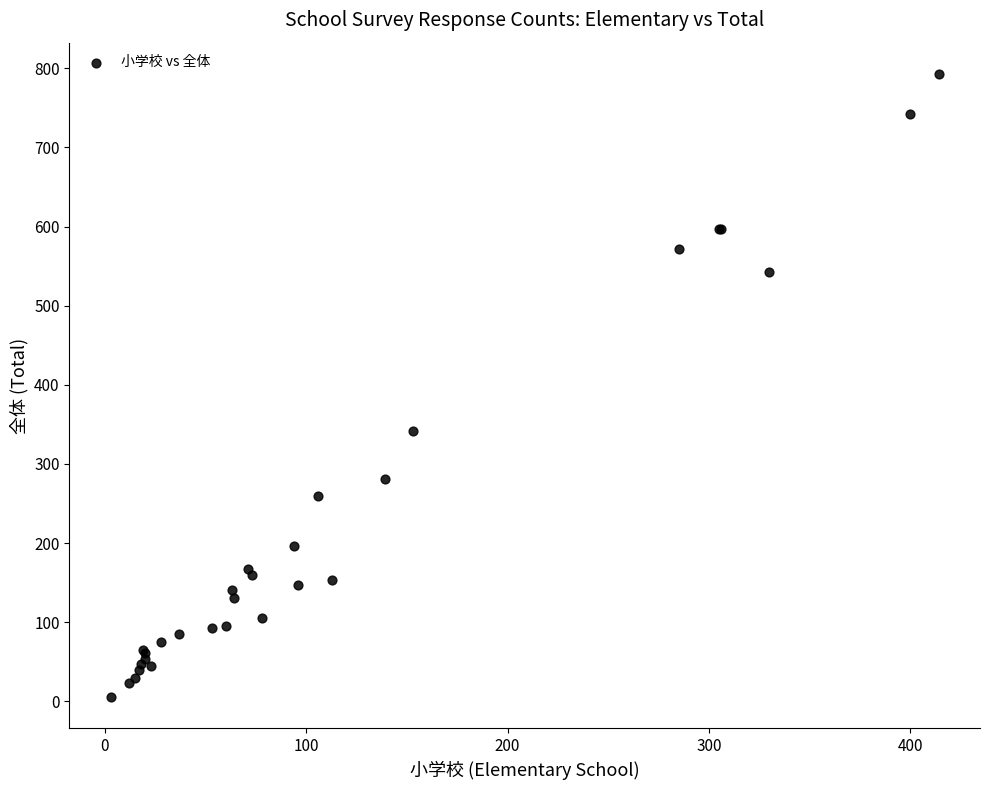

What Y value in the scatter plot is closest to 399?

342